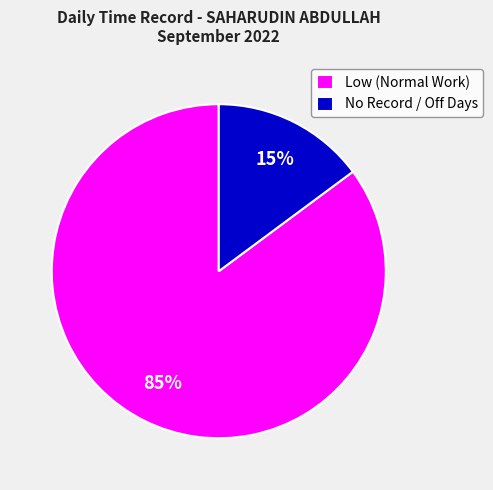

How many slices are in this pie chart?

2